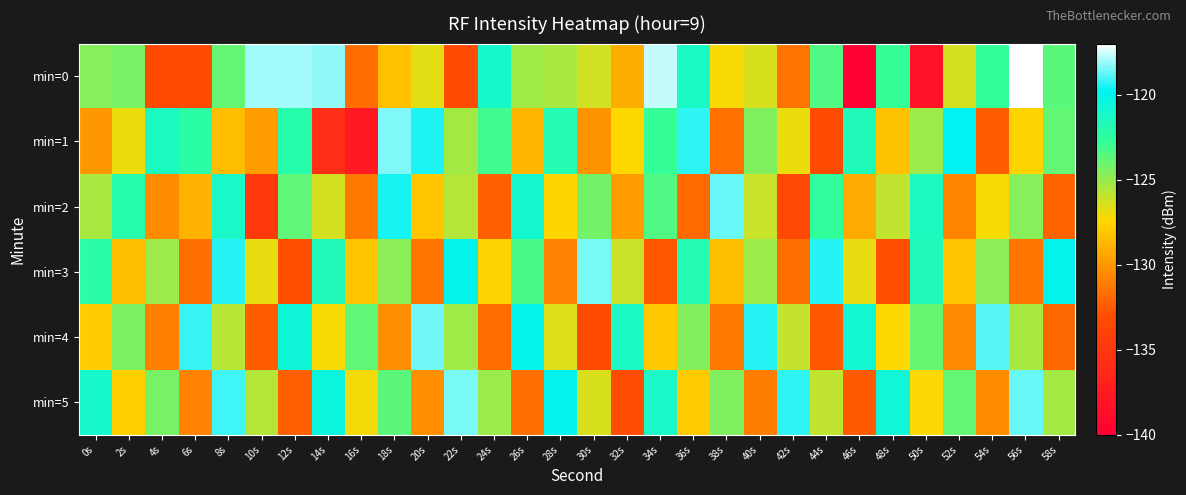

Which label corresponds to the smallest value in the chart?

46s